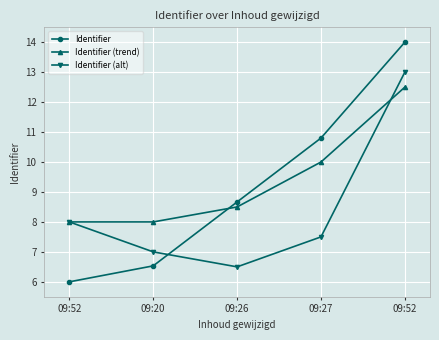

Reading right to left, extract all data points from this chart.

Identifier: 09:52=14.0	09:27=10.8	09:26=8.7	09:20=6.5	09:52=6.0
Identifier (trend): 09:52=12.5	09:27=10.0	09:26=8.5	09:20=8.0	09:52=8.0
Identifier (alt): 09:52=13.0	09:27=7.5	09:26=6.5	09:20=7.0	09:52=8.0